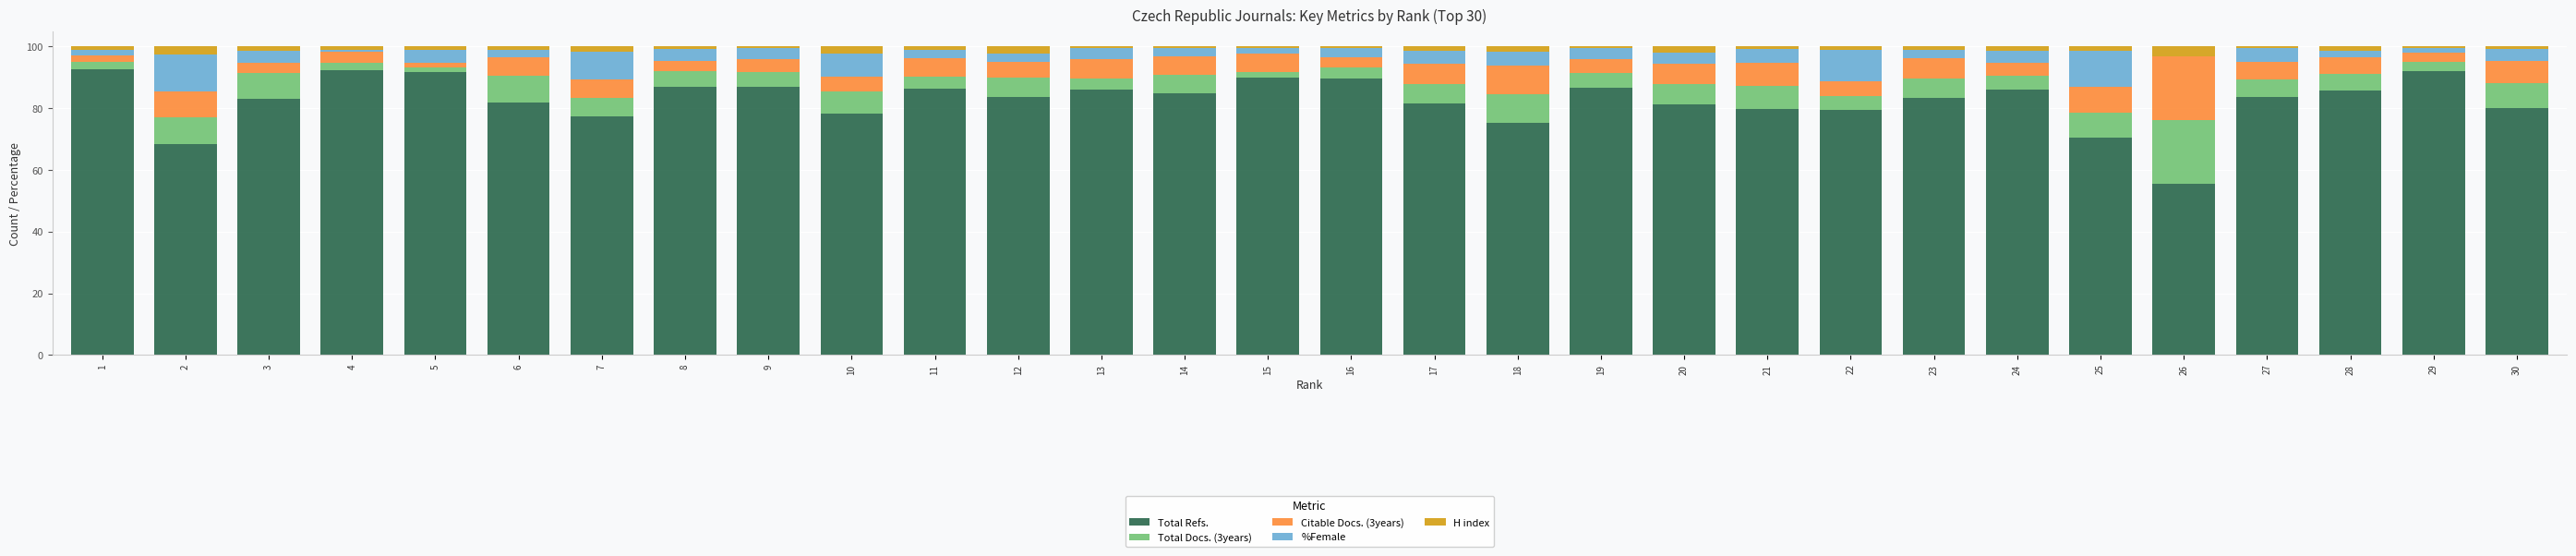

True or false: Total Refs. has a value of 37.3 at 12.

False